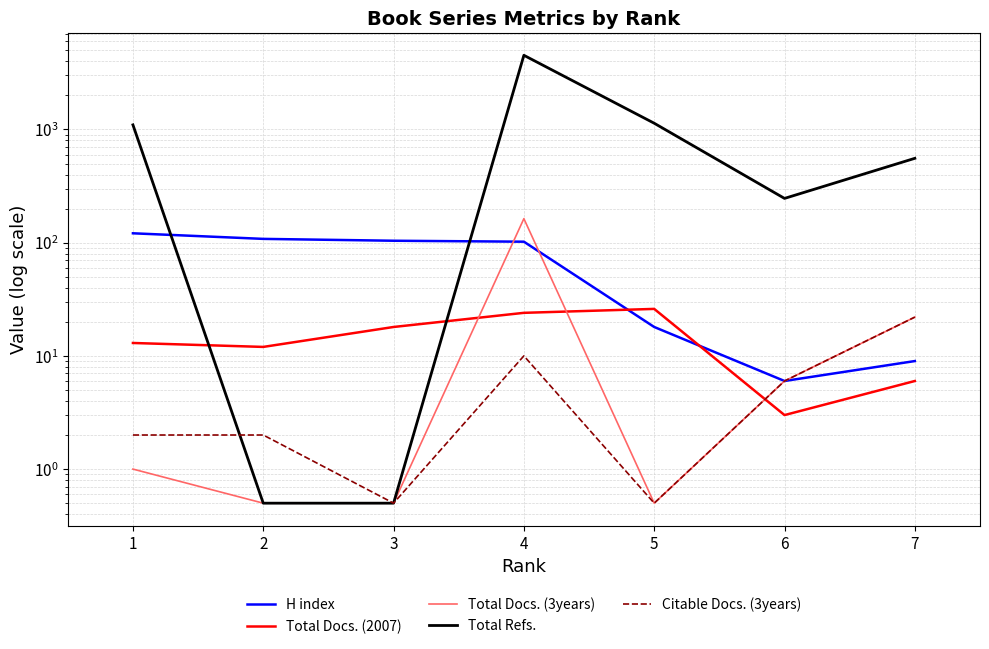

Reading right to left, extract all data points from this chart.

H index: 9.0	6.0	18.0	102.0	104.0	108.0	121.0
Total Docs. (2007): 6.0	3.0	26.0	24.0	18.0	12.0	13.0
Total Docs. (3years): 22.0	6.0	0.5	163.0	0.5	0.5	1.0
Total Refs.: 556.0	246.0	1135.0	4520.0	0.5	0.5	1098.0
Citable Docs. (3years): 22.0	6.0	0.5	10.0	0.5	2.0	2.0